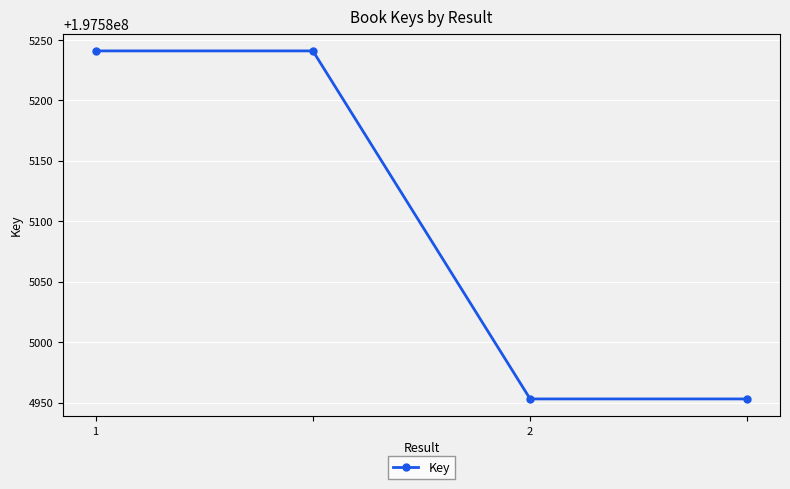

True or false: the data has more than 1 interior local peaks.

False